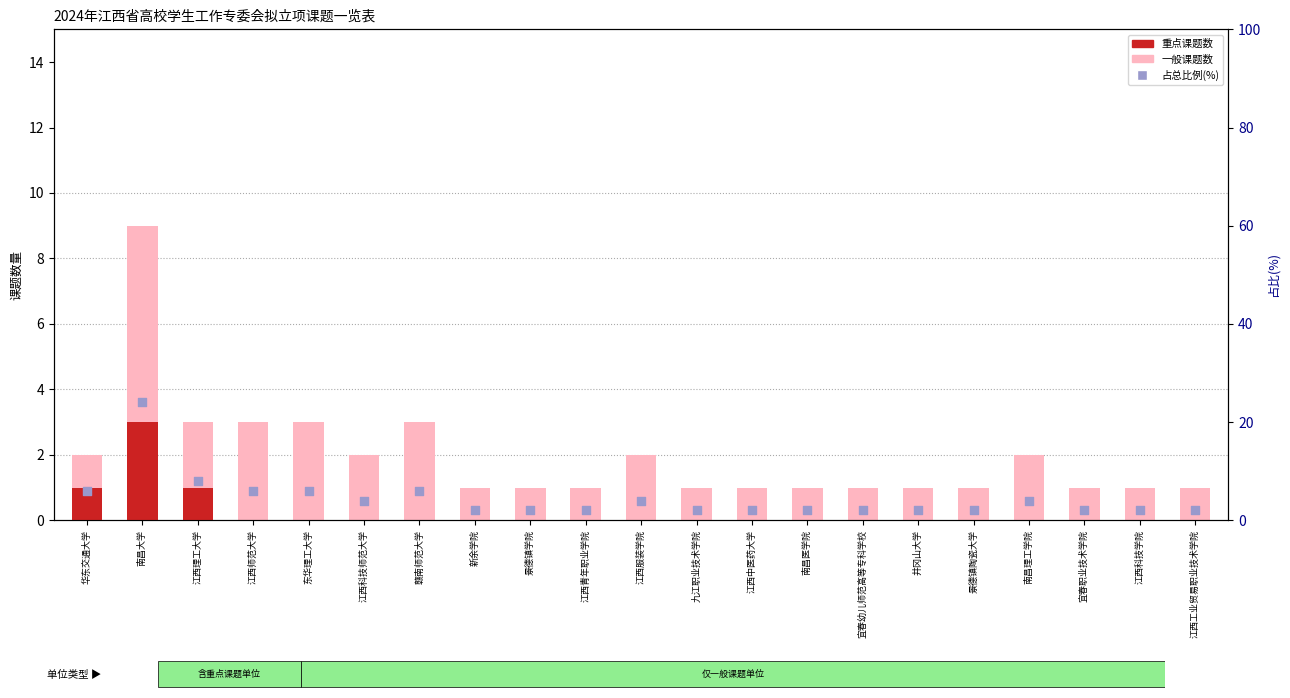

Which series contains the highest Y value?

占比(%)